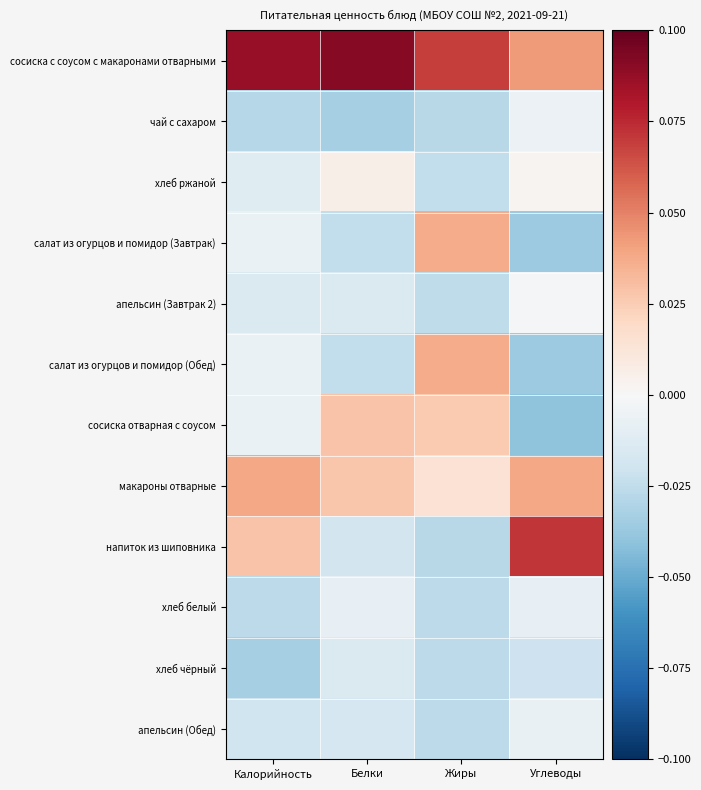

At Белки, list the series in order from smallest to largest.

чай с сахаром, салат из огурцов и помидор (Завтрак), салат из огурцов и помидор (Обед), напиток из шиповника, апельсин (Обед), хлеб чёрный, апельсин (Завтрак 2), хлеб белый, хлеб ржаной, макароны отварные, сосиска отварная с соусом, сосиска с соусом с макаронами отварными